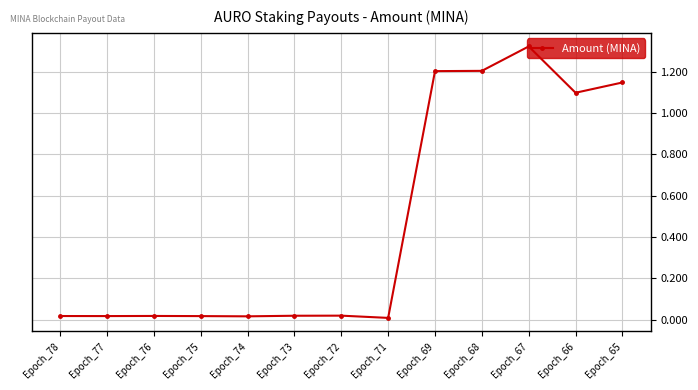

True or false: the data has more than 0 interior local peaks.

True